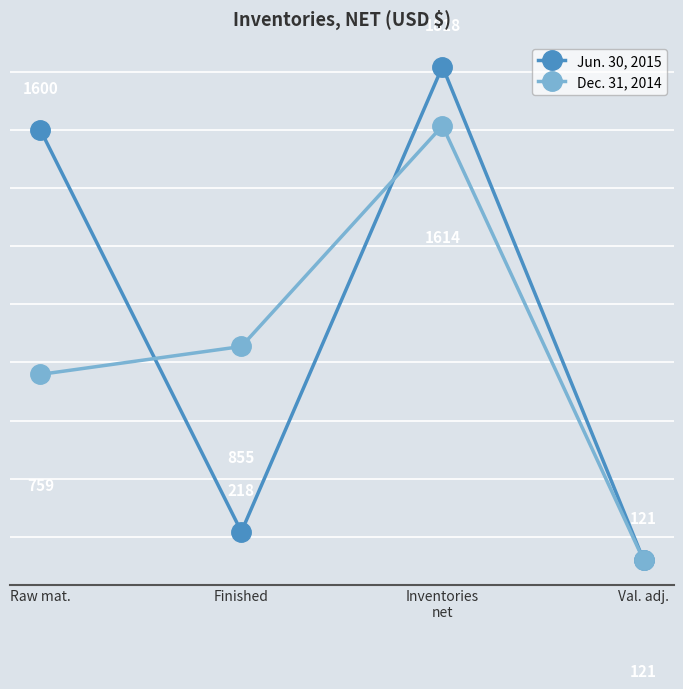

At how many categories does at least one series exceed 209?

3